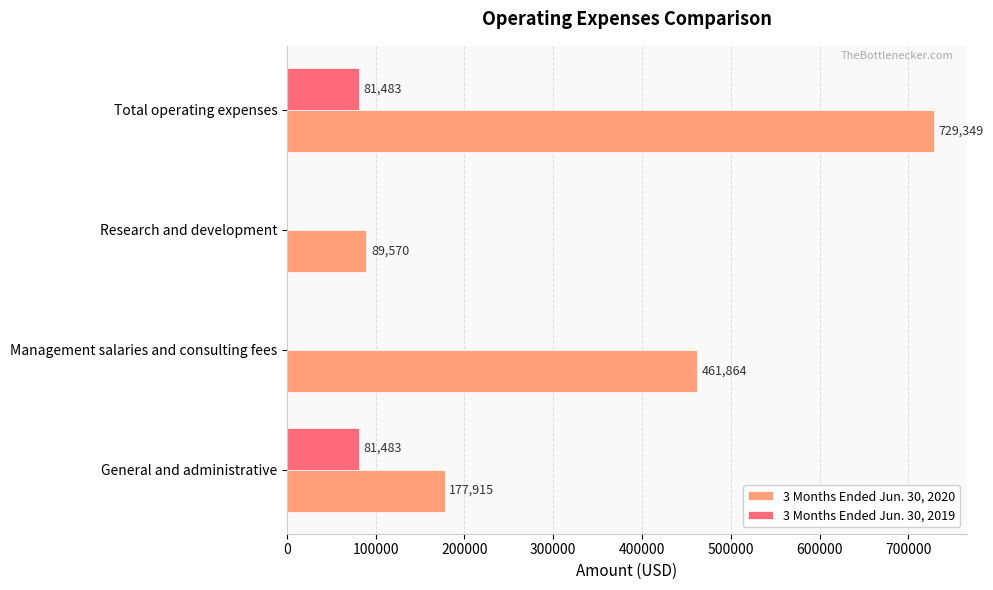

How many 3 Months Ended Jun. 30, 2020 values are between 177915 and 729349?

3